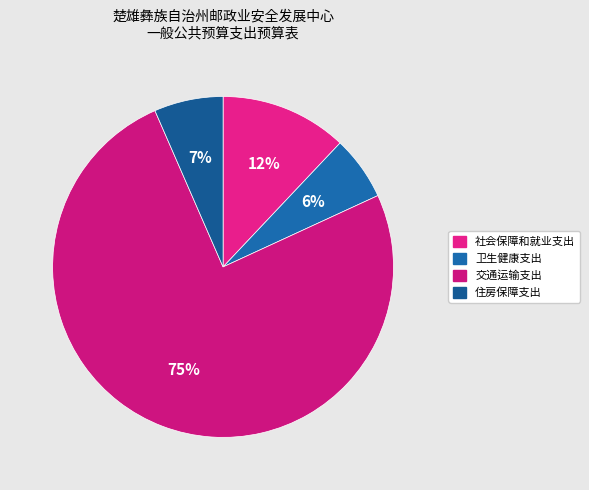

How many slices are in this pie chart?

4